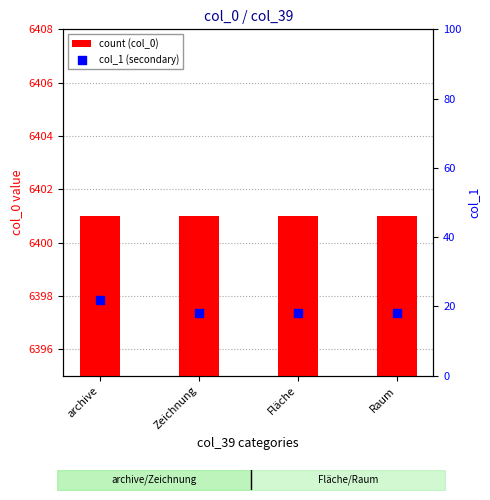

Is the value of count (col_0) at Zeichnung greater than the value of col_1 (secondary) at Zeichnung?

Yes